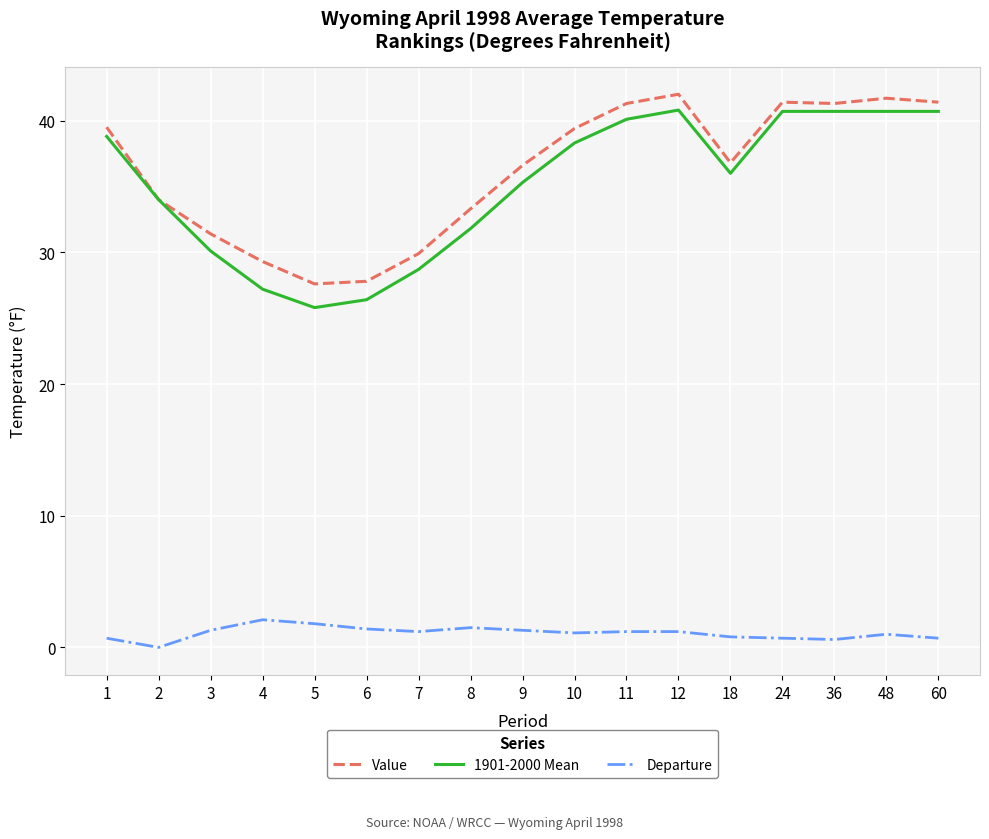

Which series changed the most between 8 and 48?

1901-2000 Mean